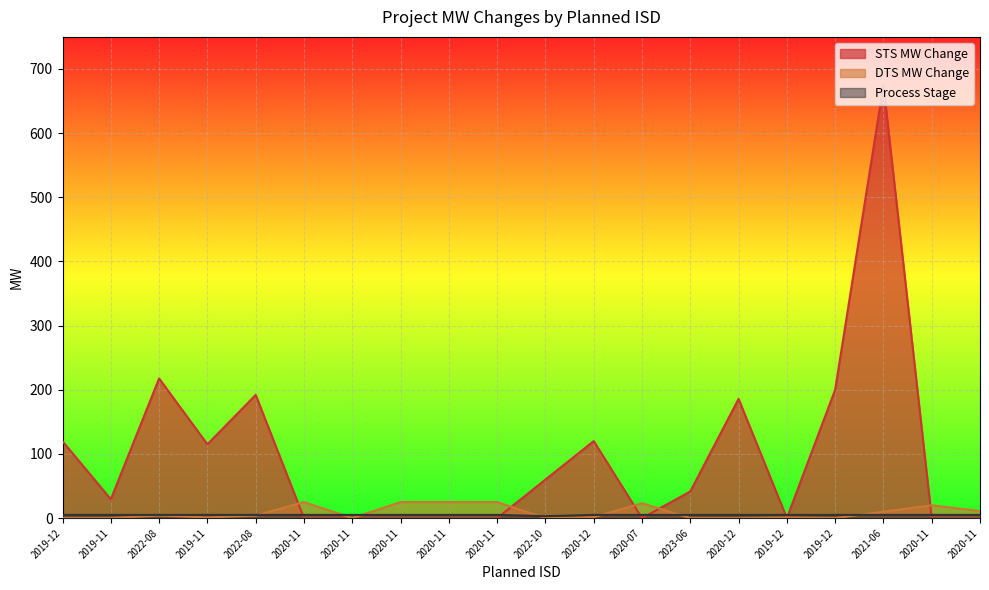

Reading right to left, extract all data points from this chart.

STS MW Change: 2020-11=0.0	2020-11=0.0	2021-06=675.0	2019-12=200.0	2019-12=0.0	2020-12=185.8	2023-06=41.5	2020-07=0.0	2020-12=120.0	2022-10=60.0	2020-11=0.0	2020-11=0.0	2020-11=0.0	2020-11=0.0	2020-11=0.0	2022-08=192.0	2019-11=115.0	2022-08=217.6	2019-11=29.4	2019-12=119.7
DTS MW Change: 2020-11=11.0	2020-11=20.0	2021-06=10.0	2019-12=0.0	2019-12=1.0	2020-12=0.0	2023-06=0.0	2020-07=23.2	2020-12=1.5	2022-10=0.0	2020-11=25.0	2020-11=25.0	2020-11=25.0	2020-11=0.0	2020-11=25.0	2022-08=4.0	2019-11=1.0	2022-08=4.0	2019-11=0.0	2019-12=0.1
Process Stage: 2020-11=5.0	2020-11=5.0	2021-06=5.0	2019-12=5.0	2019-12=5.0	2020-12=5.0	2023-06=5.0	2020-07=5.0	2020-12=5.0	2022-10=3.0	2020-11=5.0	2020-11=5.0	2020-11=5.0	2020-11=5.0	2020-11=5.0	2022-08=5.0	2019-11=5.0	2022-08=5.0	2019-11=5.0	2019-12=5.0